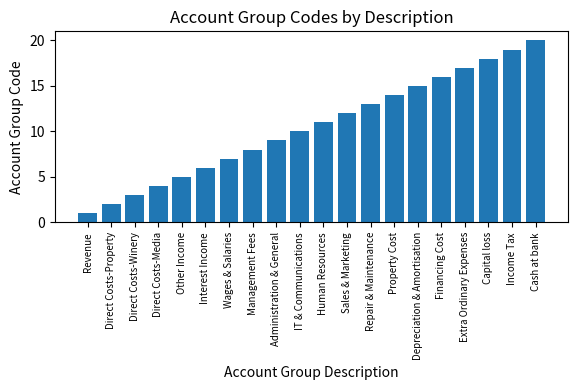

Where is the data nearest to the value 10?

IT & Communications